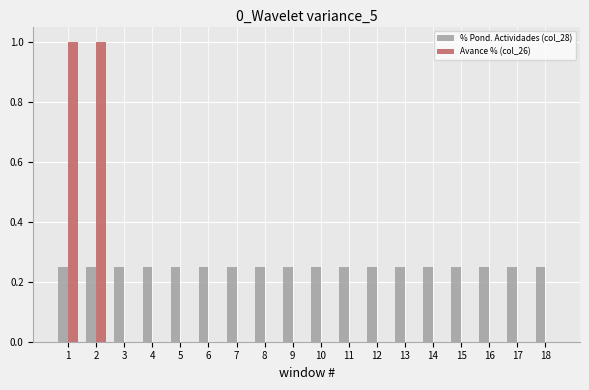

The Avance % (col_26) series shows 0.0 at 13. True or false?

True